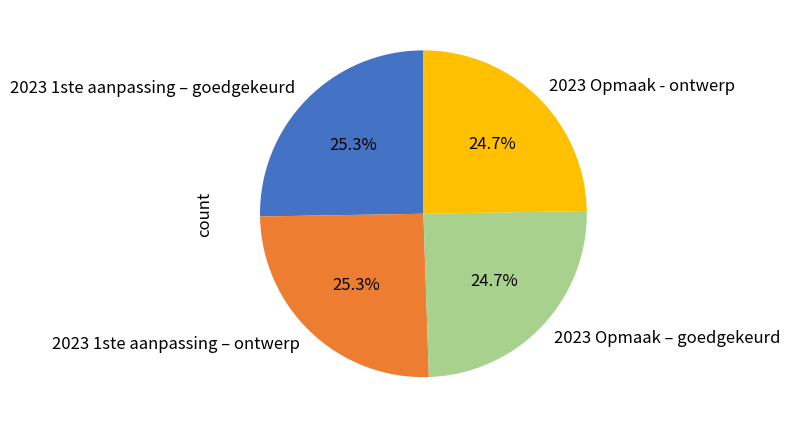

To the nearest percent, what percentage of the pie is 2023 1ste aanpassing – ontwerp?

25%